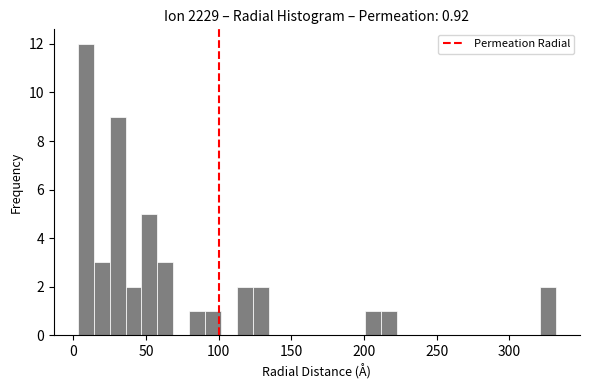

Around what value on the x-axis is the tallest bar? Give the approximate position of its centre, as read against the axis.

10